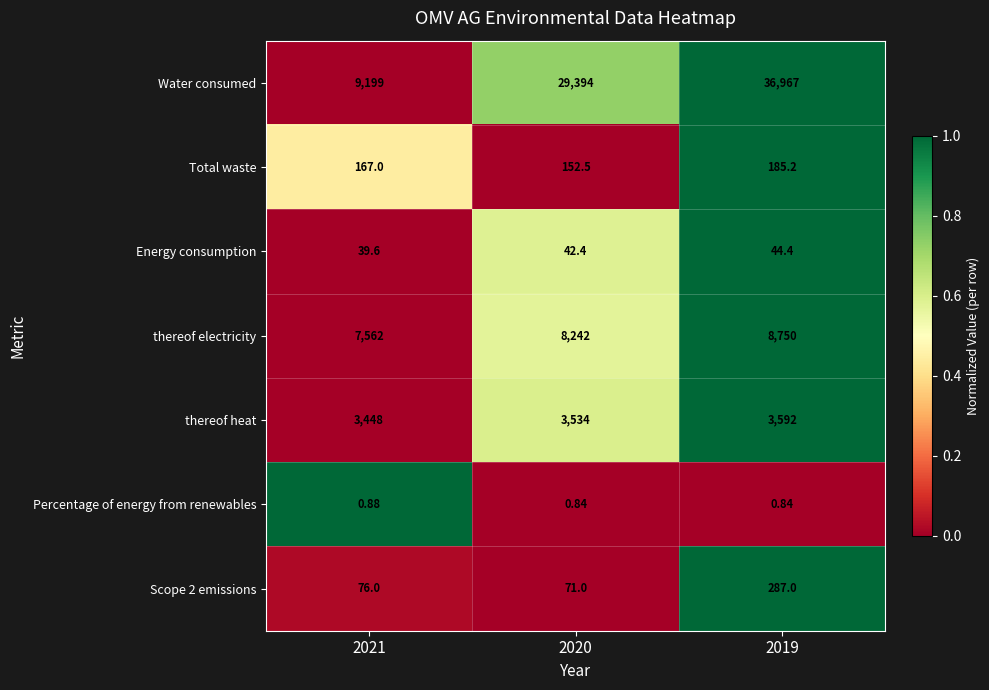

How many distinct data groups are displayed?

7